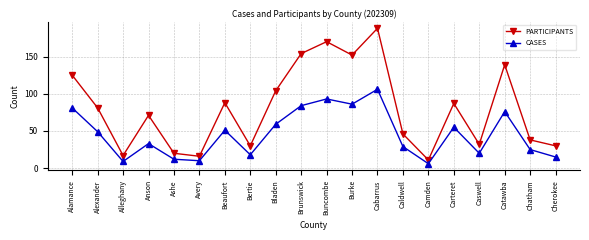

Rank the series by their average value, from lowest to highest.

CASES, PARTICIPANTS